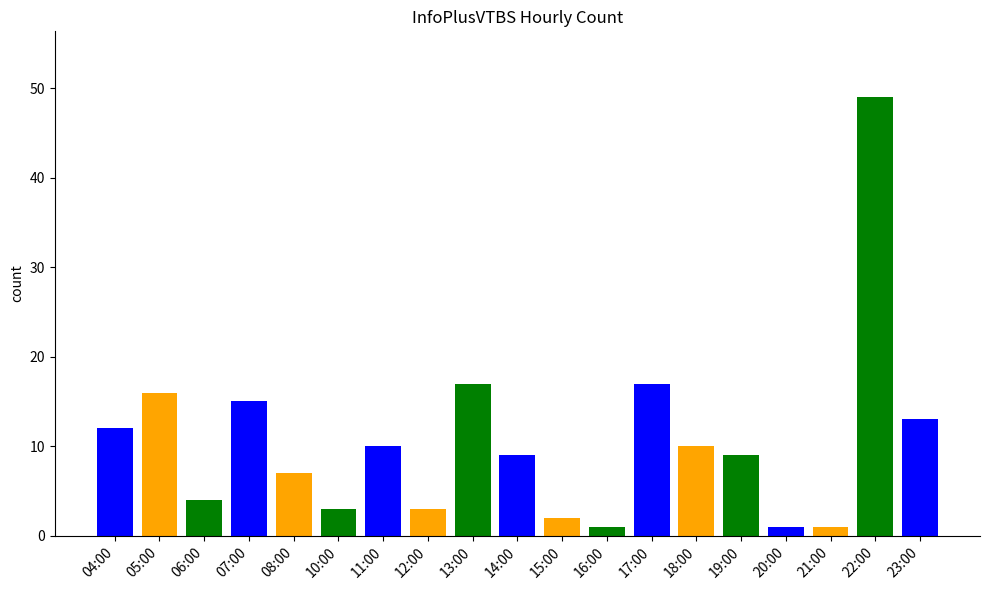

Are the bars grouped side by side (vs. stacked)?

No